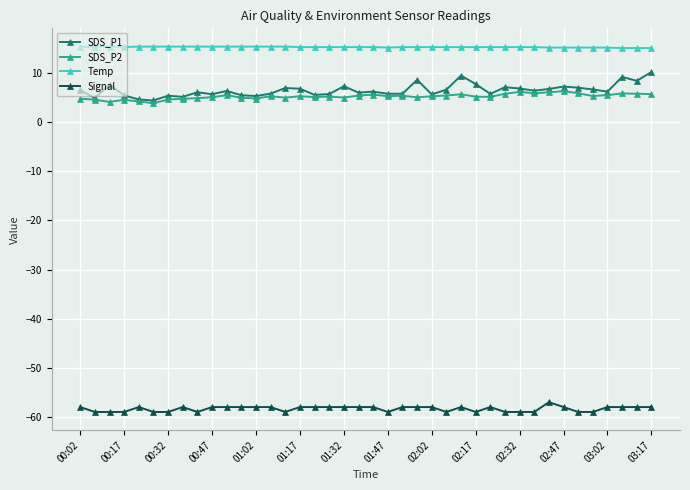

Which series has the widest spread of values?

SDS_P1